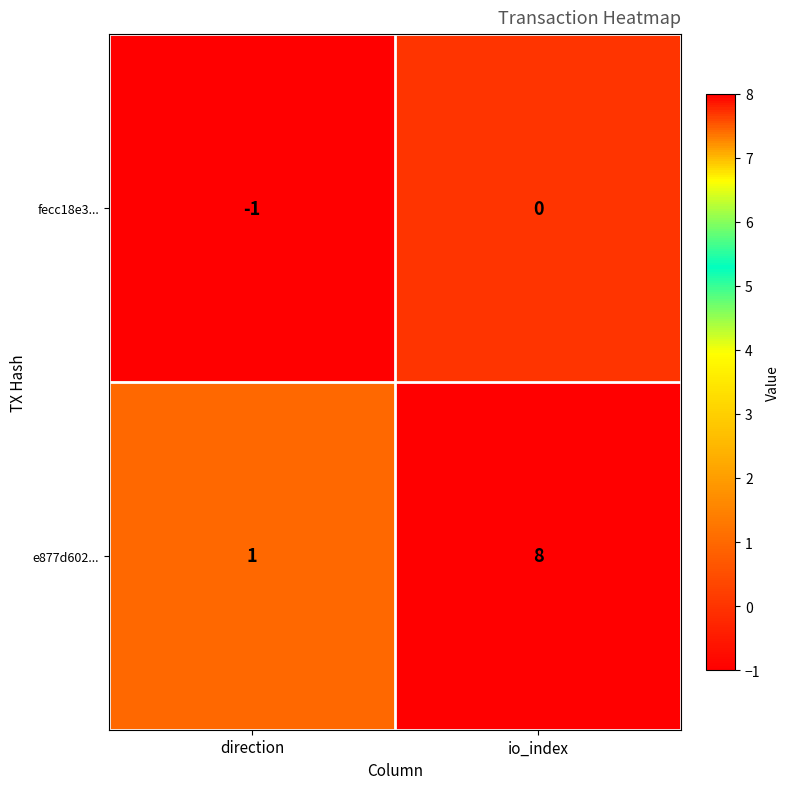

List the series in order of their overall mean, lowest first.

fecc18e3..., e877d602...